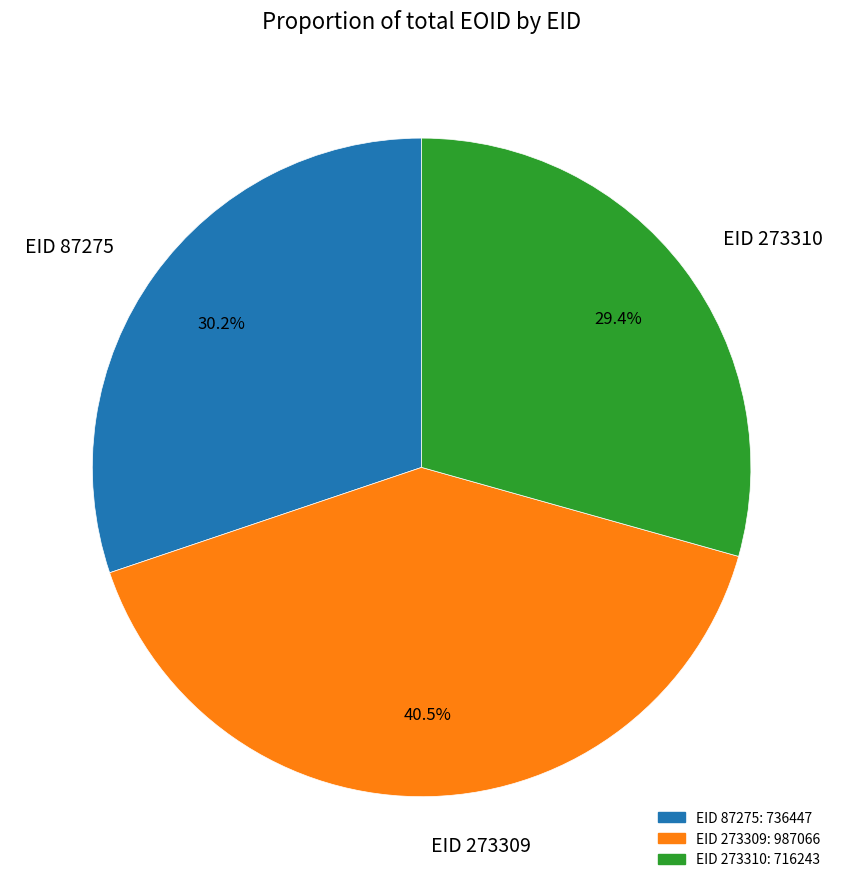

Is there any slice that represents more than half of the pie?

No